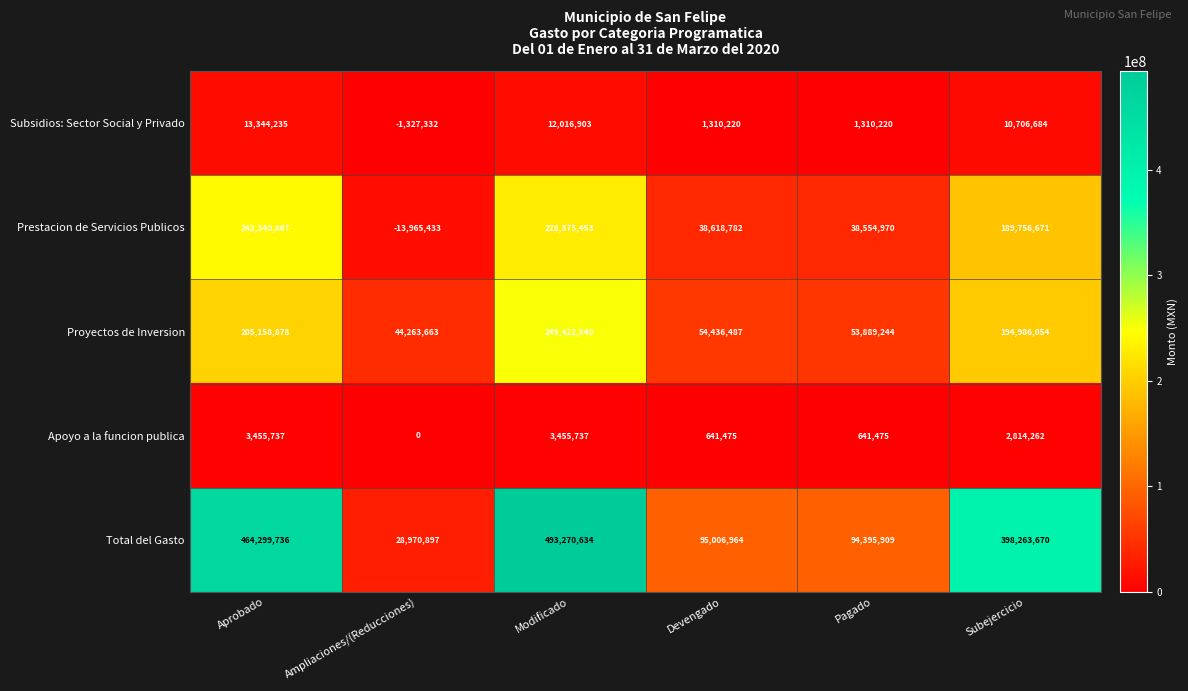

What is the difference between the second highest and minimum values in the Subsidios: Sector Social y Privado series?

13344235